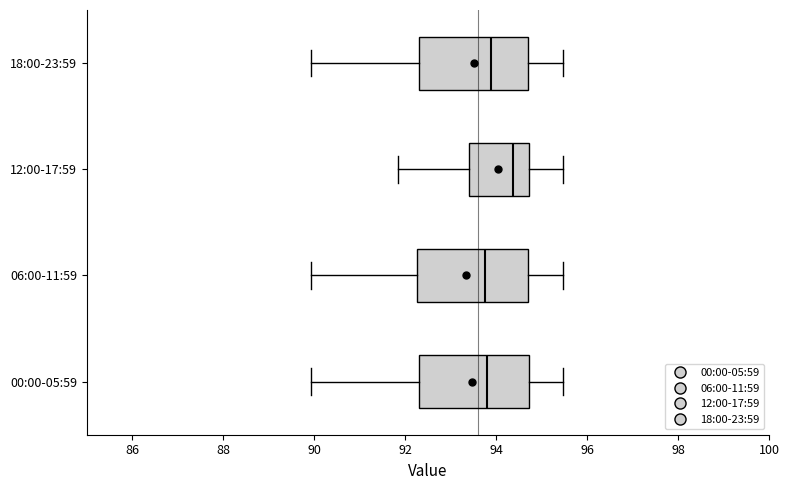

Where is the left edge of the box for 18:00-23:59 on the x-axis? The values are not printed on the chart, so give them approximately, as read against the axis.

92.4